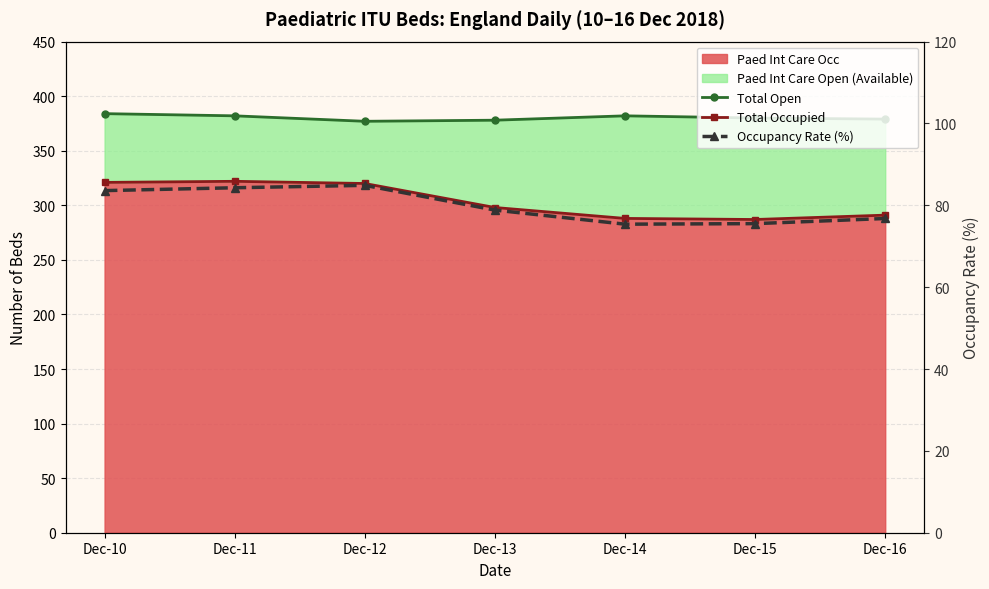

Which series has the largest total across all categories?

Total Open